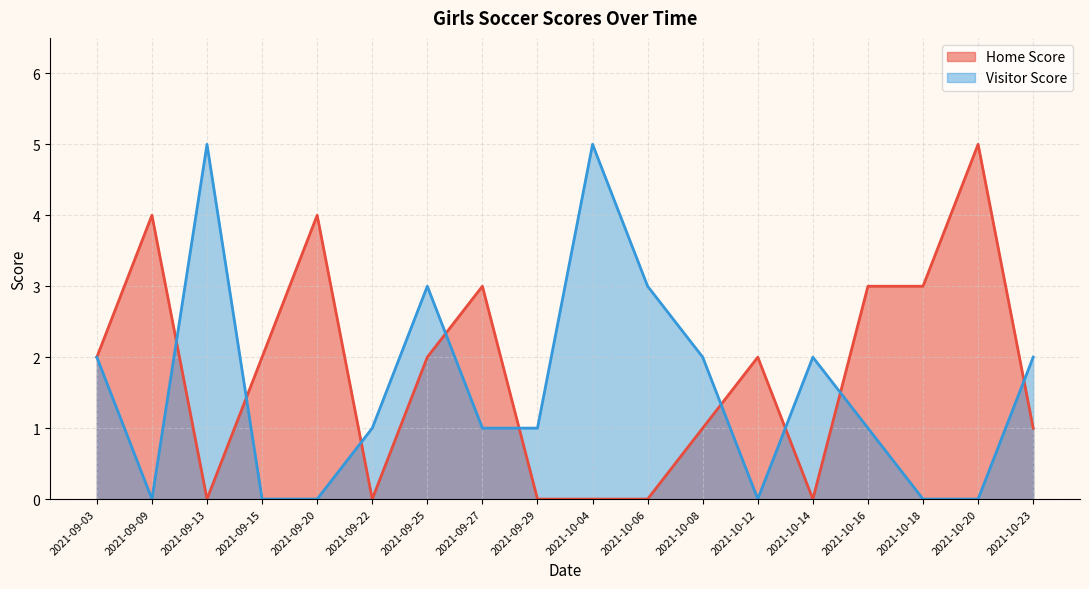

Does the chart have visible grid lines?

Yes